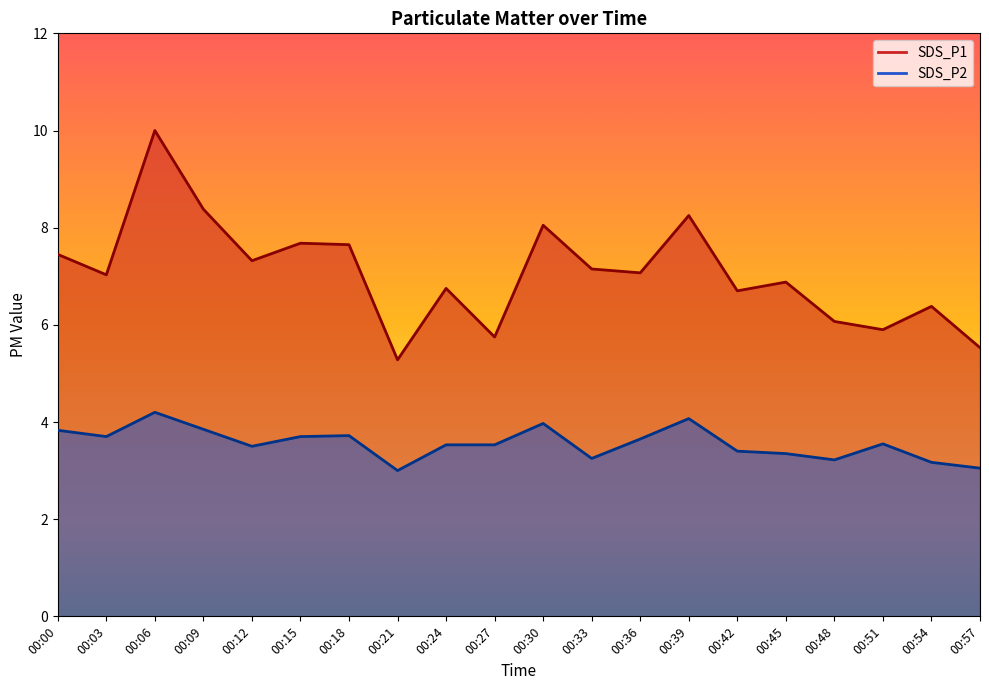

What is the sum of the SDS_P2 values at 00:00 and 00:12?

7.3